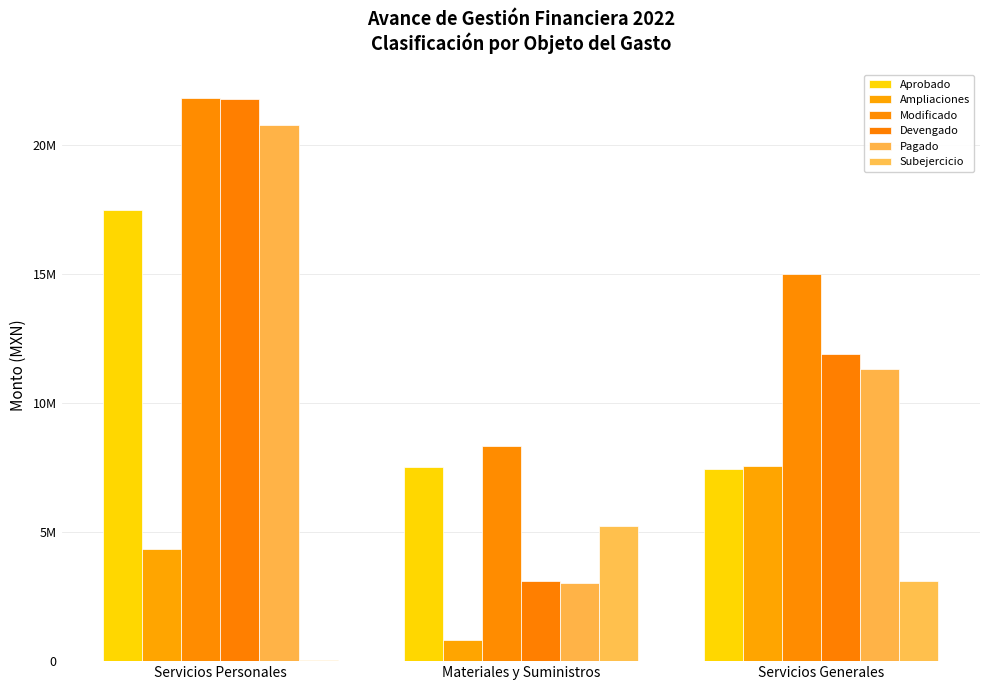

Is the value of Devengado at Materiales y Suministros greater than the value of Aprobado at Servicios Personales?

No